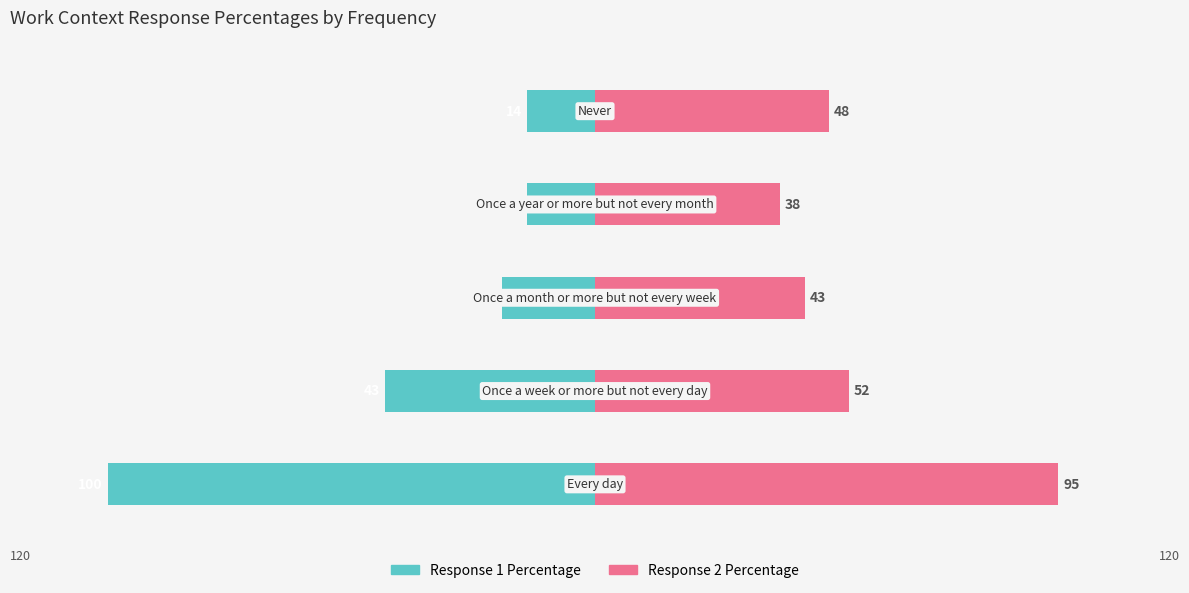

Does the chart contain stacked bars?

No